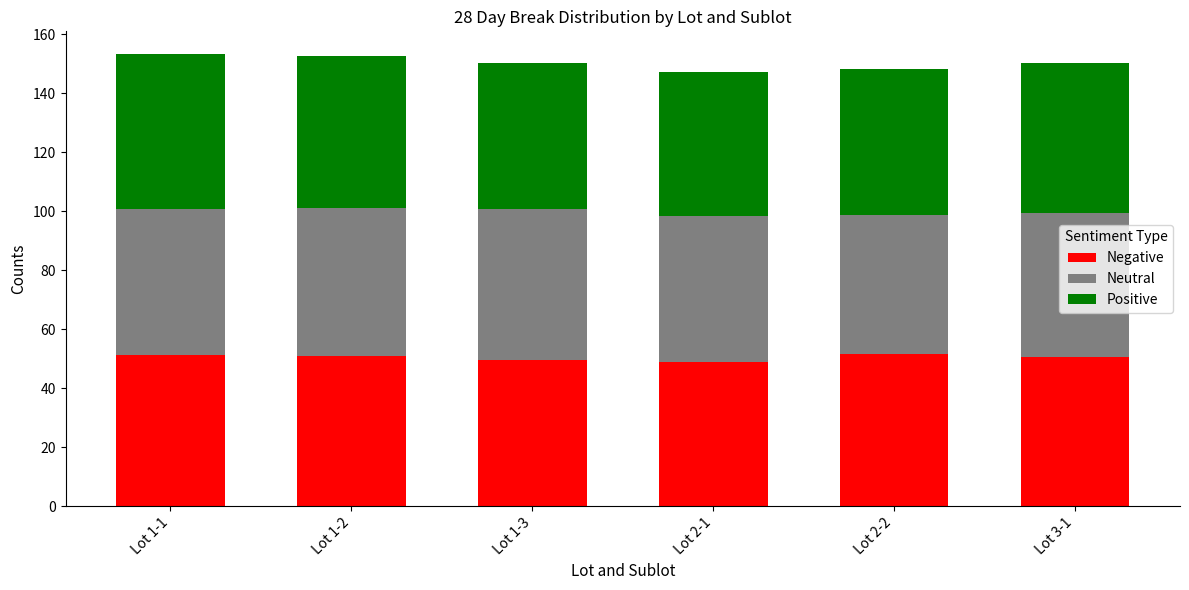

Count the number of categories in the chart.

6